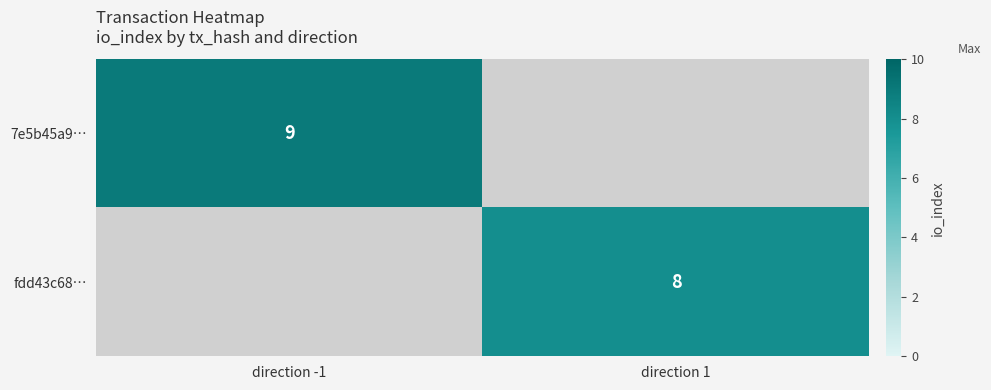

The fdd43c68… series shows 3 at direction 1. True or false?

False